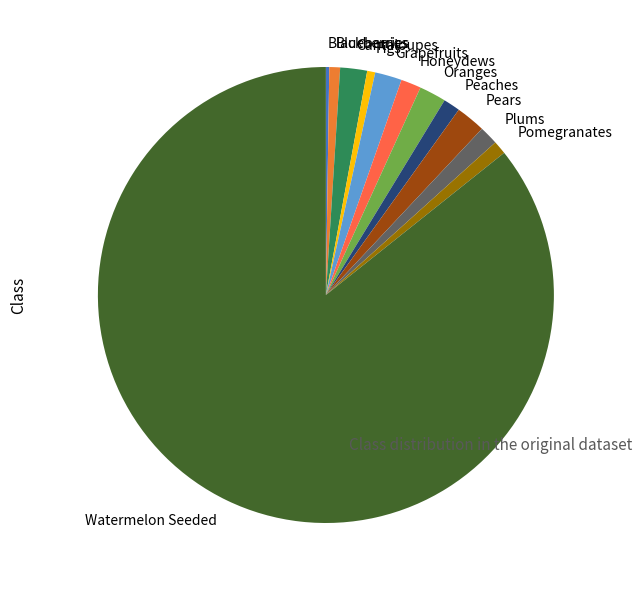

Is the sum of Figs and Blueberries greater than half?

No